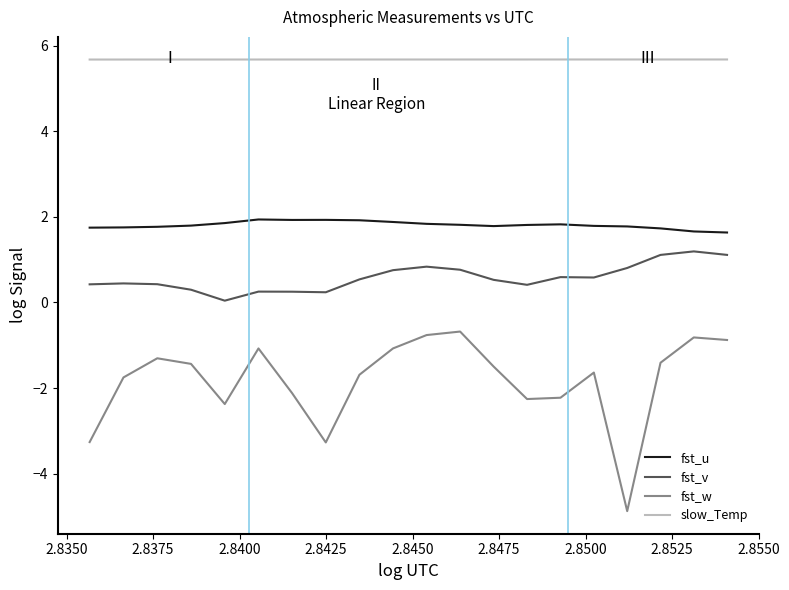

What is the smallest value displayed?

-4.9